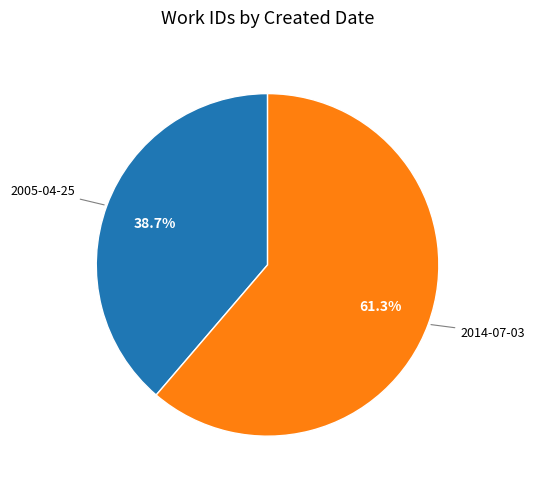

Is there any slice that represents more than half of the pie?

Yes